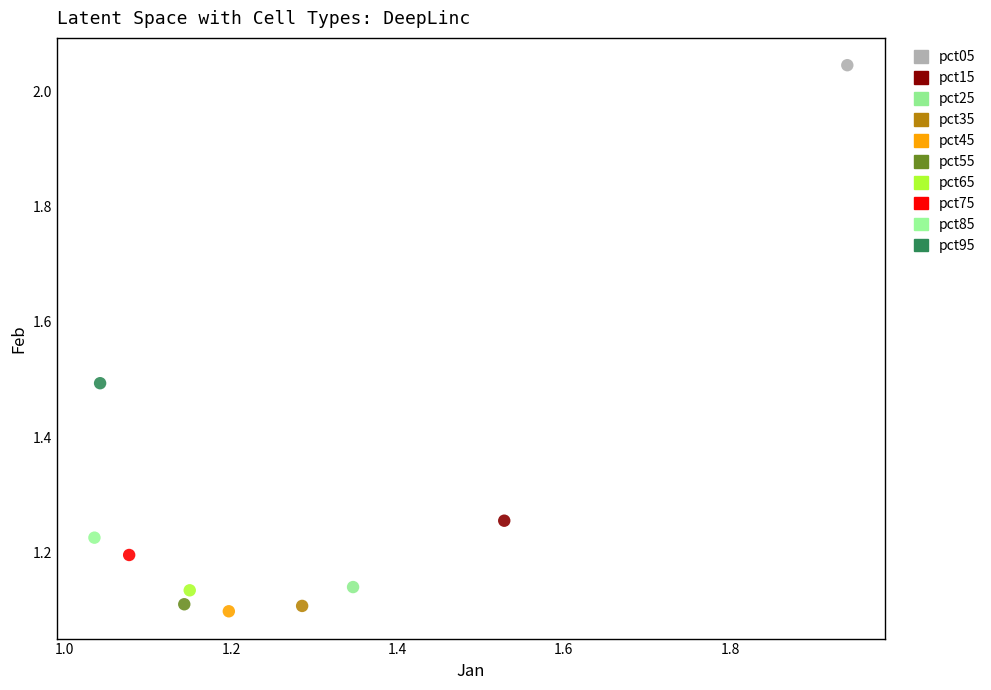

Which series reaches the maximum Y coordinate?

pct05